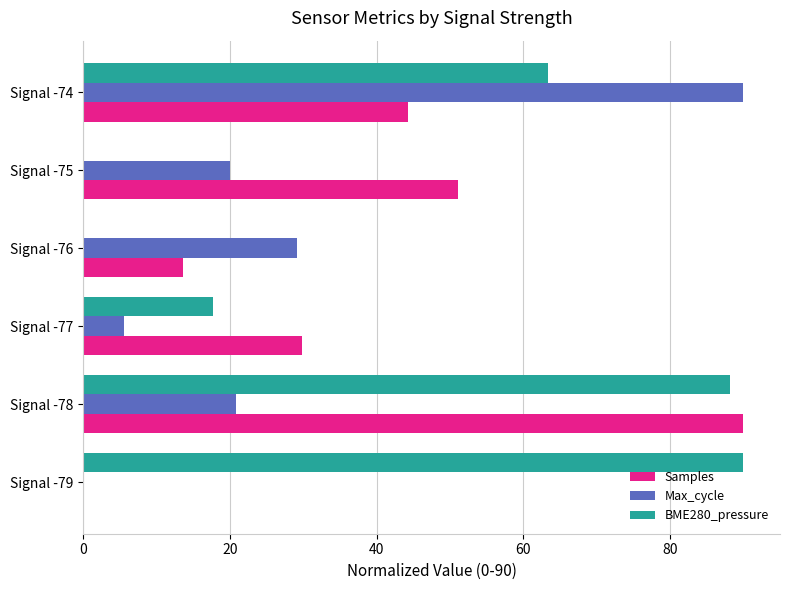

What is the total value across all series at Signal -79?

90.0